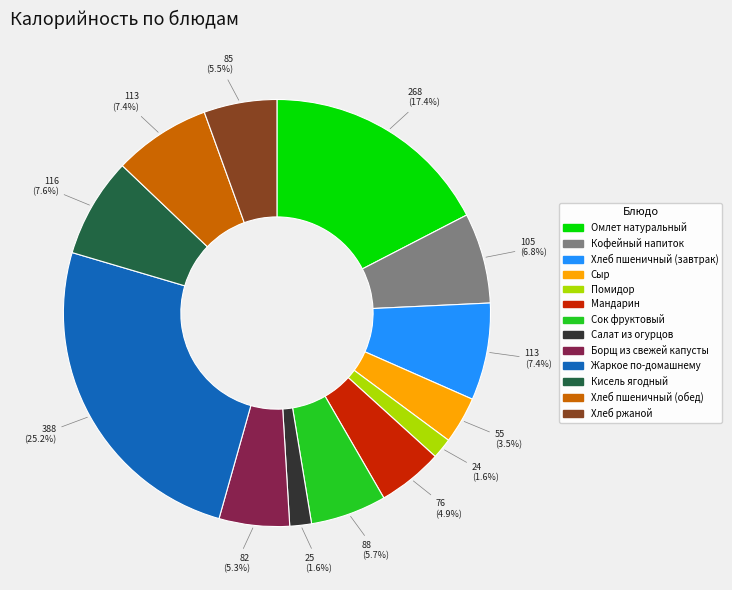

Which has a higher value, Хлеб пшеничный (завтрак) or Хлеб ржаной?

Хлеб пшеничный (завтрак)